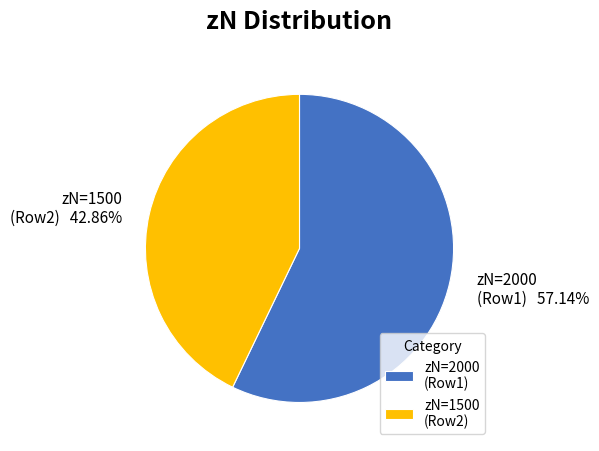

Is zN=2000 (Row1) the majority of the pie?

Yes